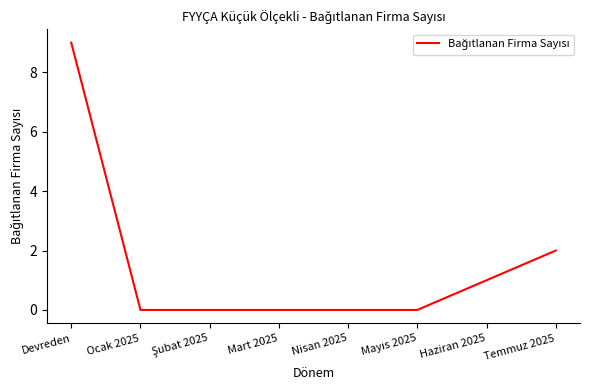

True or false: the data has more than 2 interior local peaks.

False